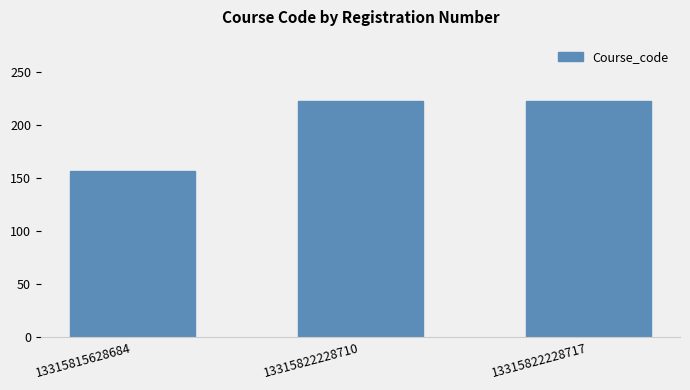

What is the maximum value shown in the chart?

222